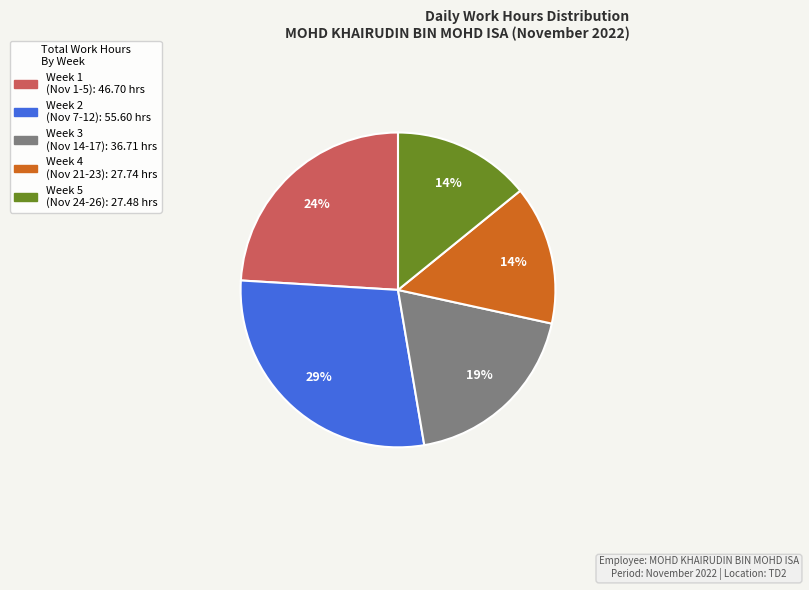

To the nearest percent, what is the average slice percentage?

20%